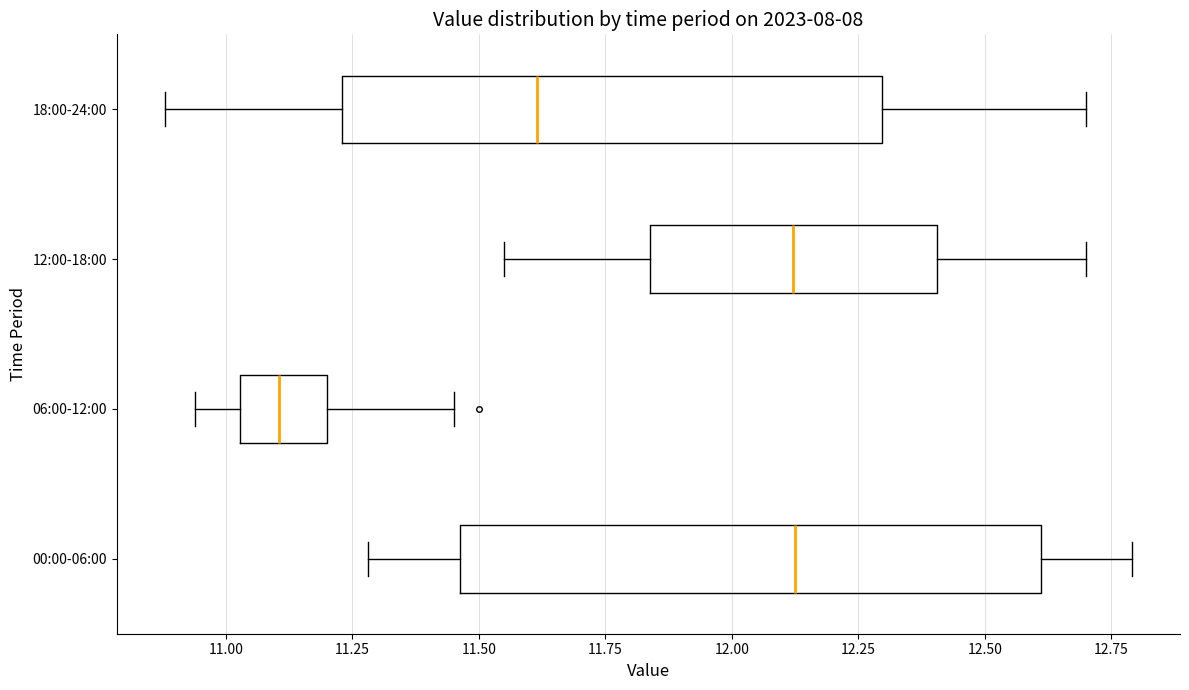

Reading bottom to top, transcribe this box plot: for each box, give where its median line is, the range the box spans, and where its two whiskers end, as read against the x-axis. The values are not printed on the chart, so give them approximately, as read against the axis.

00:00-06:00: median 12.15, box 11.45 to 12.60, whiskers 11.30 to 12.80
06:00-12:00: median 11.10, box 11.05 to 11.20, whiskers 10.95 to 11.45
12:00-18:00: median 12.10, box 11.85 to 12.40, whiskers 11.55 to 12.70
18:00-24:00: median 11.60, box 11.25 to 12.30, whiskers 10.90 to 12.70